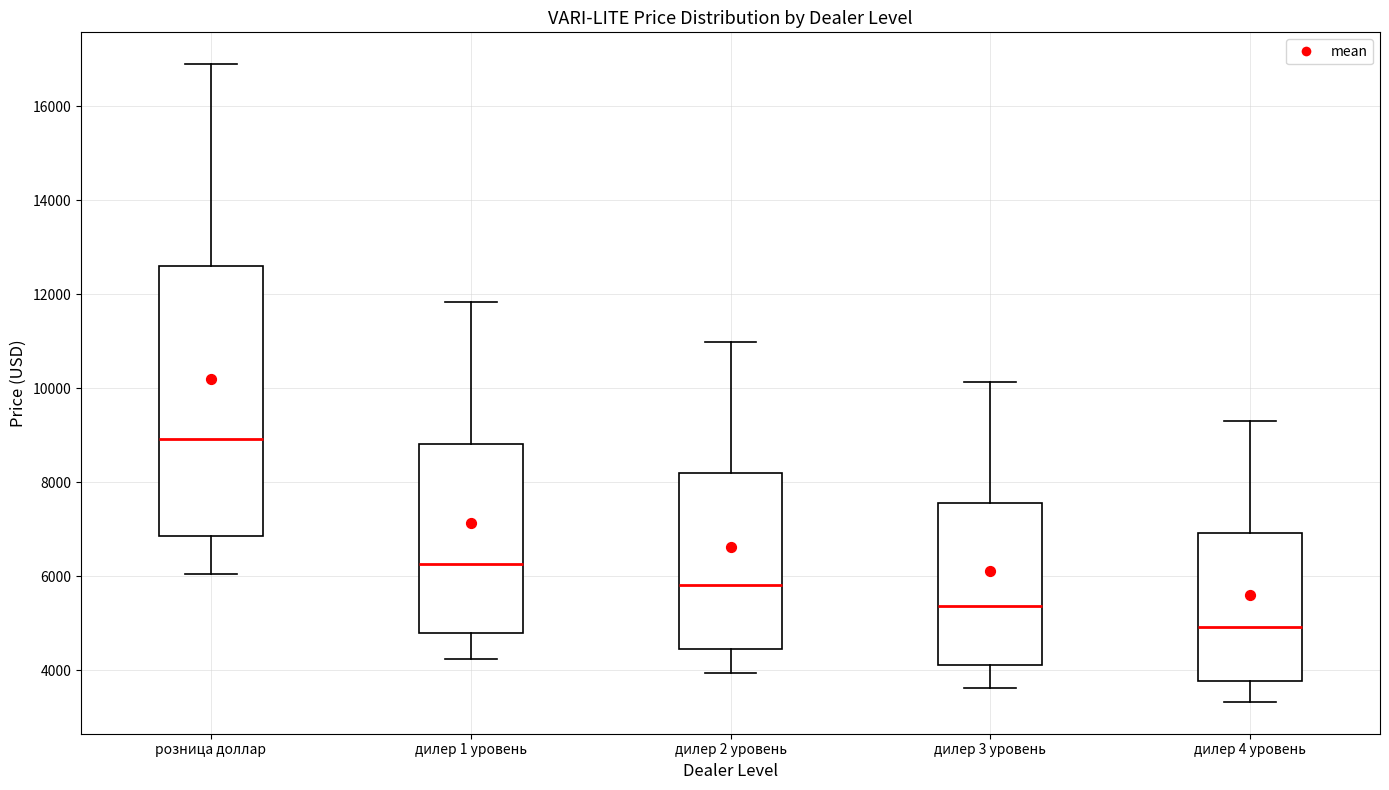

Reading left to right, read every box against the y-axis: the position of its median line, the range the box covers, and the ends of its whiskers. The values are not printed on the chart, so give them approximately, as read against the axis.

розница доллар: median 9000, box 6800 to 12600, whiskers 6000 to 16800
дилер 1 уровень: median 6200, box 4800 to 8800, whiskers 4200 to 11800
дилер 2 уровень: median 5800, box 4400 to 8200, whiskers 4000 to 11000
дилер 3 уровень: median 5400, box 4200 to 7600, whiskers 3600 to 10200
дилер 4 уровень: median 5000, box 3800 to 7000, whiskers 3400 to 9200